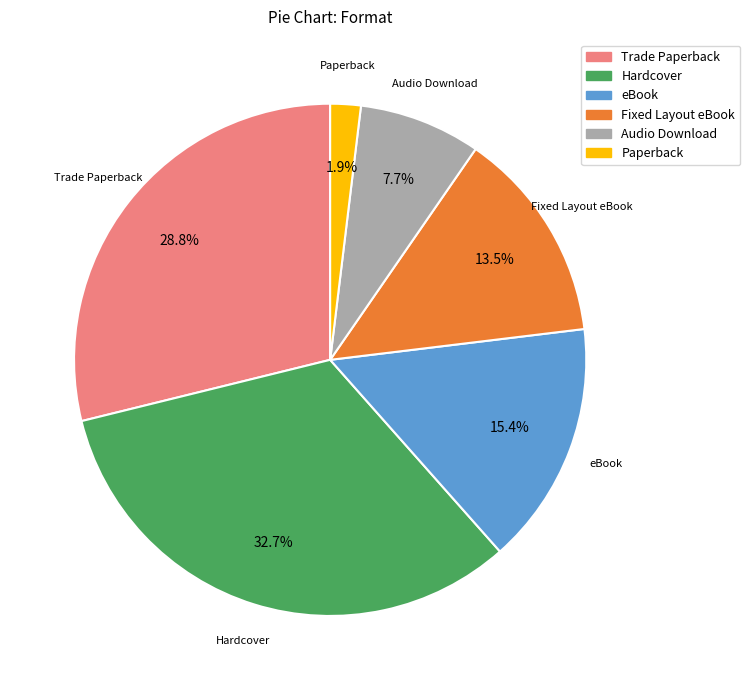

Between Trade Paperback and eBook, which is larger?

Trade Paperback